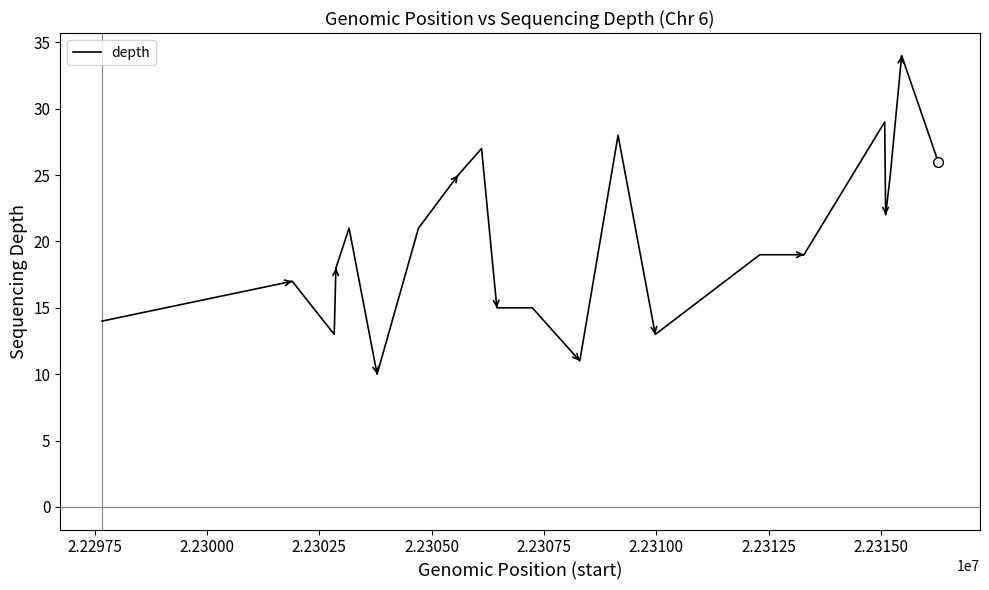

What is the maximum value shown in the chart?

34